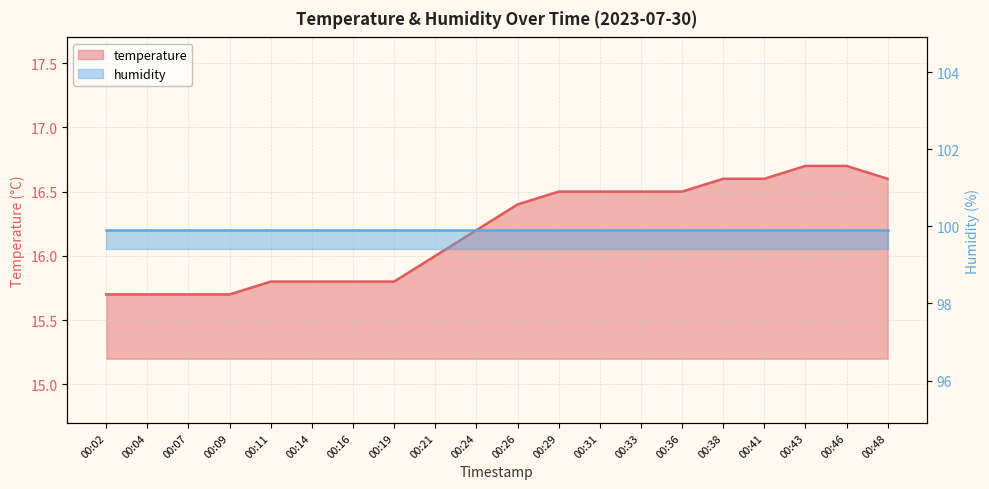

What is the difference between the maximum and minimum values?

1.0